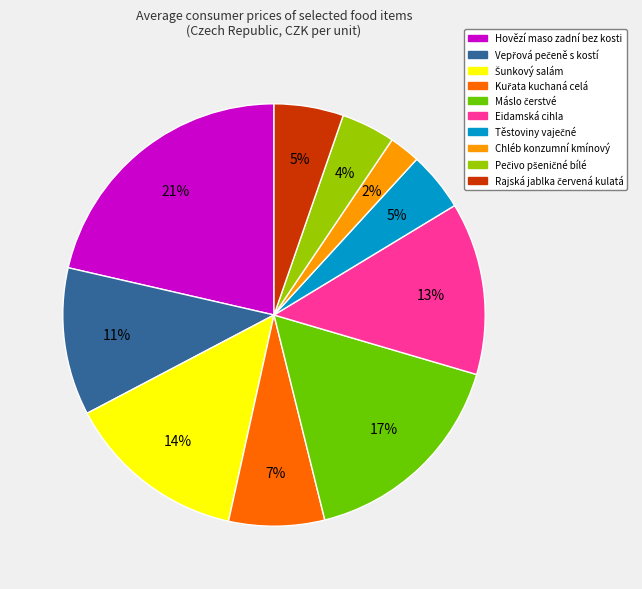

Does Hovězí maso zadní bez kosti account for over 50% of the chart?

No